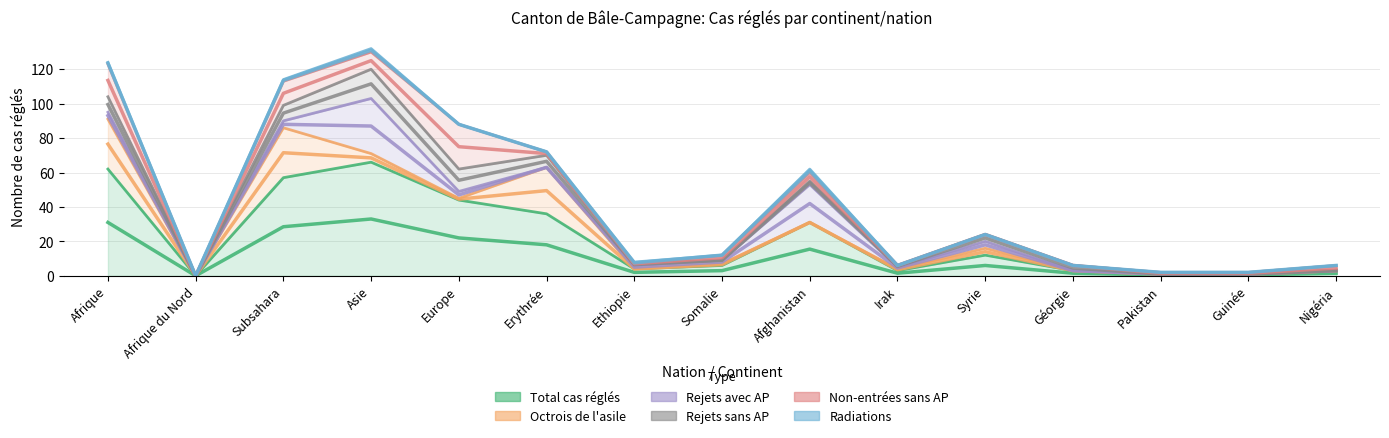

True or false: Radiations and Rejets sans AP intersect in this chart.

False